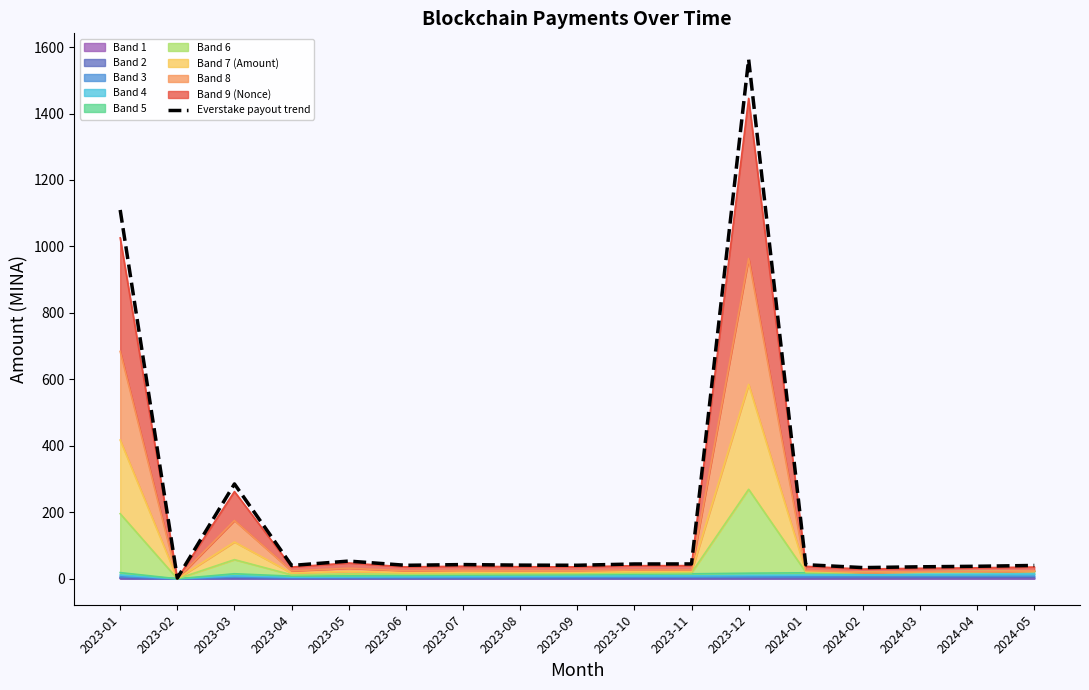

The chart shows a value of 65.6 at 2023-09. True or false?

False